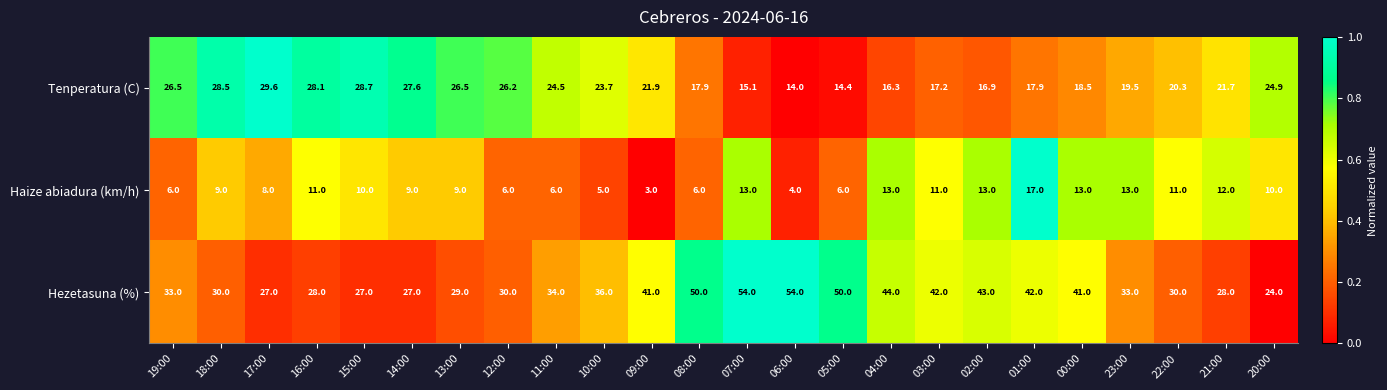

How many categories are shown in the chart?

24